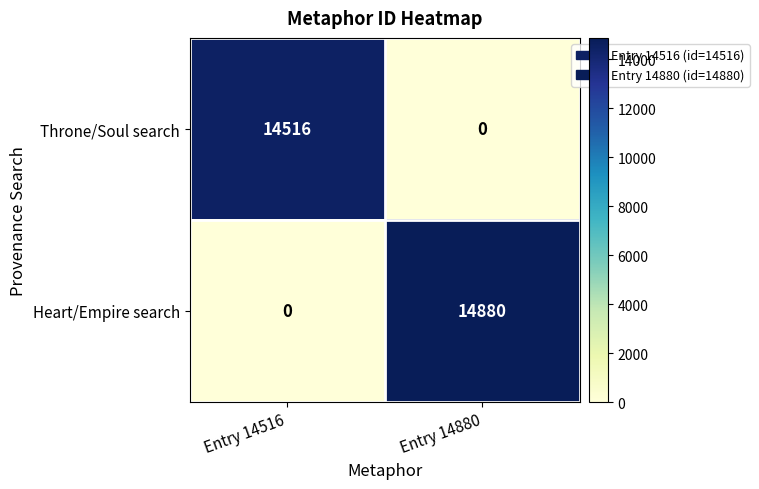

At Entry 14880, list the series in order from largest to smallest.

Heart/Empire search, Throne/Soul search